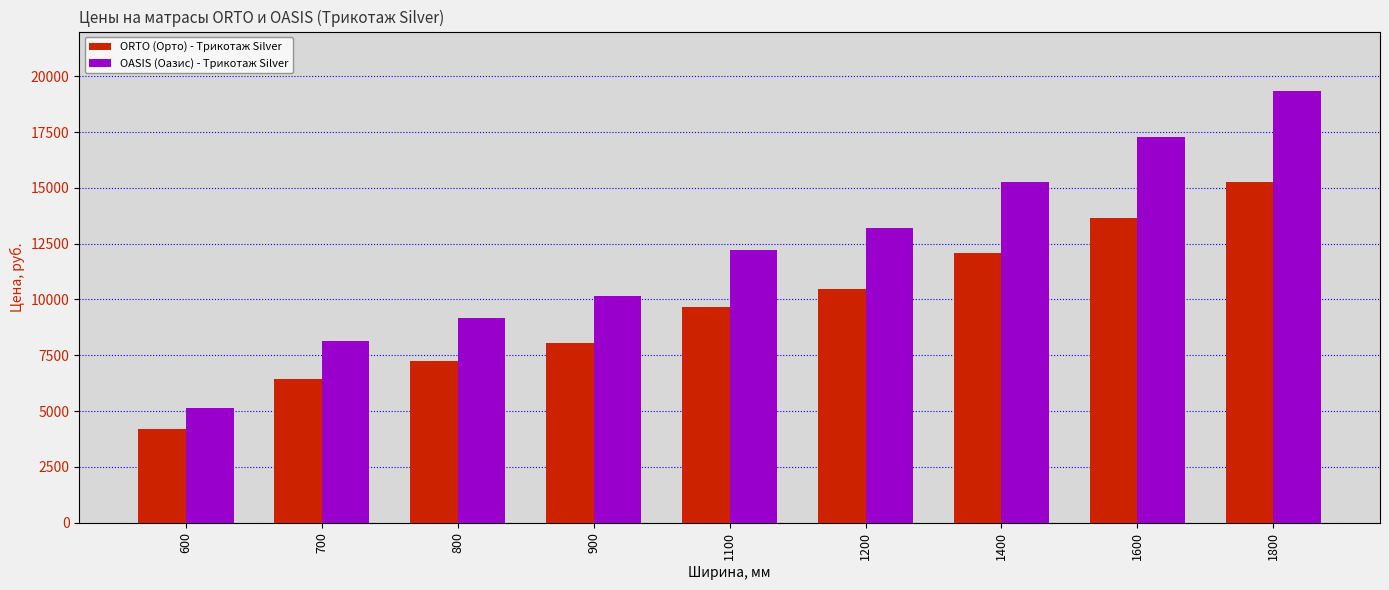

Reading left to right, what are all the values shown in this chart?

ORTO (Орто) - Трикотаж Silver: 600=4207	700=6443	800=7245	900=8047	1100=9652	1200=10455	1400=12063	1600=13667	1800=15272
OASIS (Оазис) - Трикотаж Silver: 600=5128	700=8138	800=9154	900=10171	1100=12203	1200=13220	1400=15256	1600=17289	1800=19321